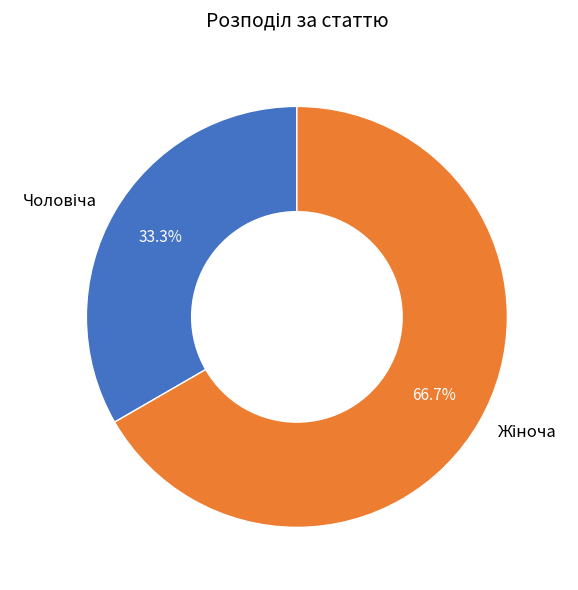

Is there any slice that represents more than half of the pie?

Yes